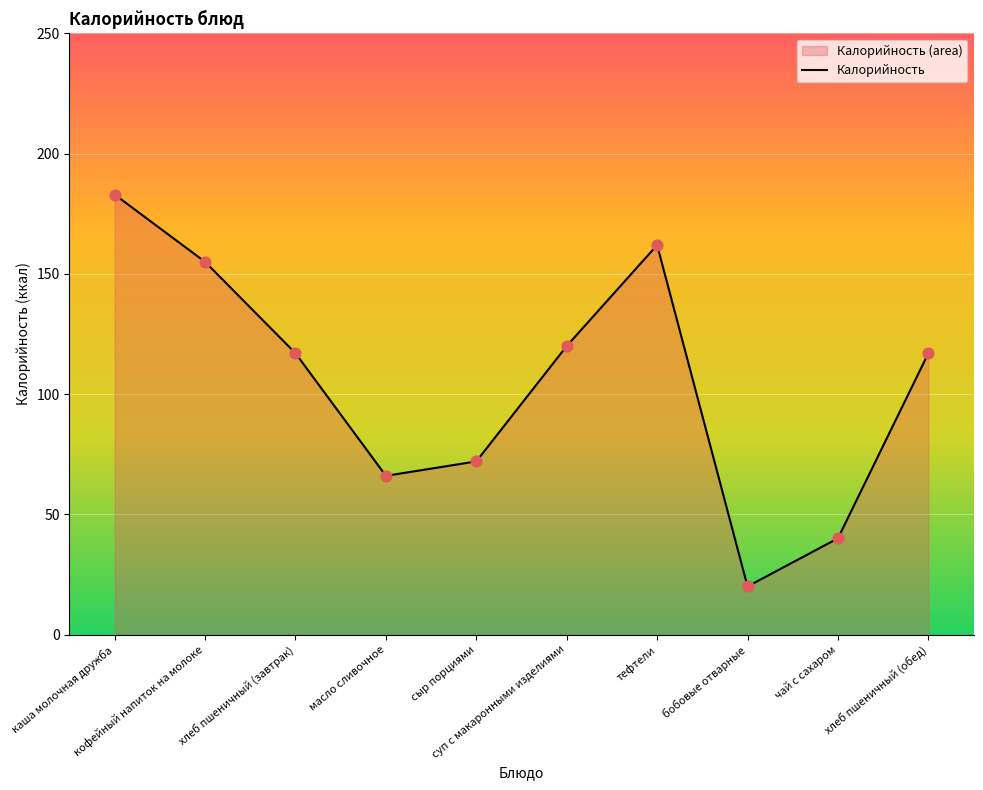

Between масло сливочное and хлеб пшеничный (обед), which is larger?

хлеб пшеничный (обед)